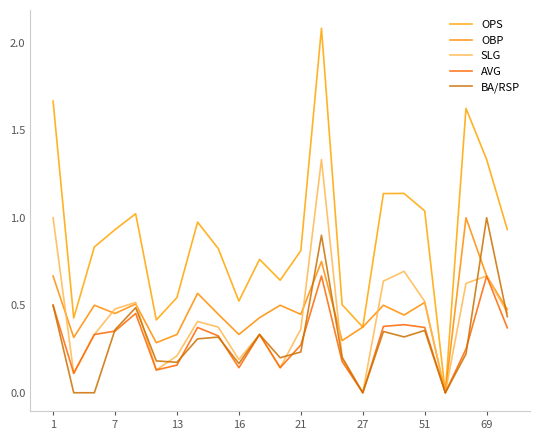

In AVG, how many points are higher than both neighbors (excluding endpoints)?

6